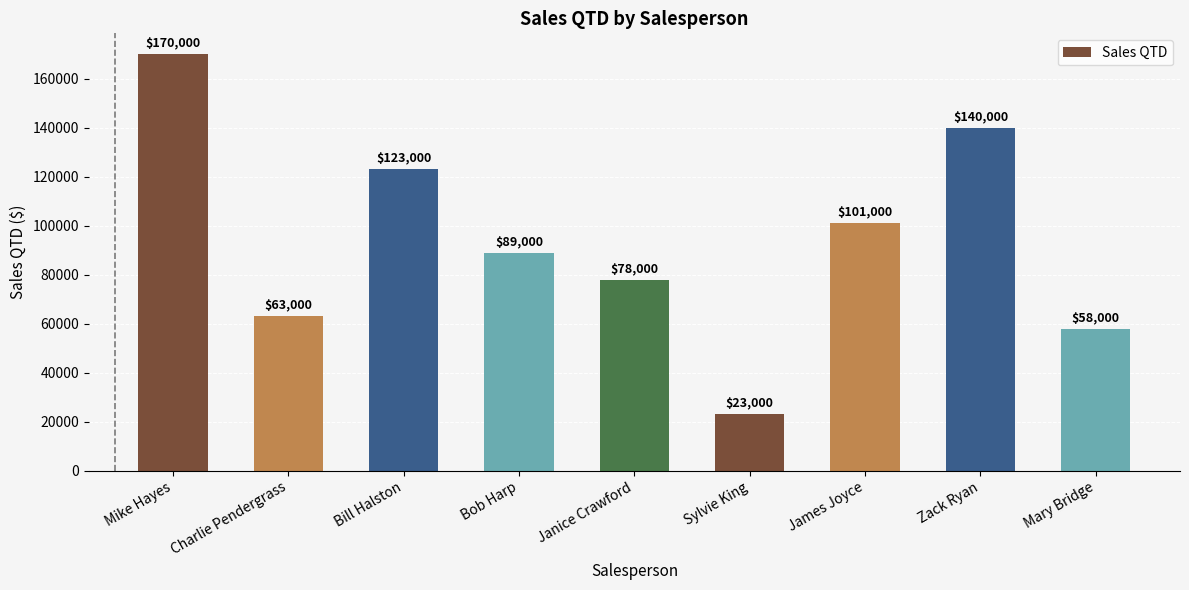

At which category does the chart reach its minimum across all series?

Sylvie King